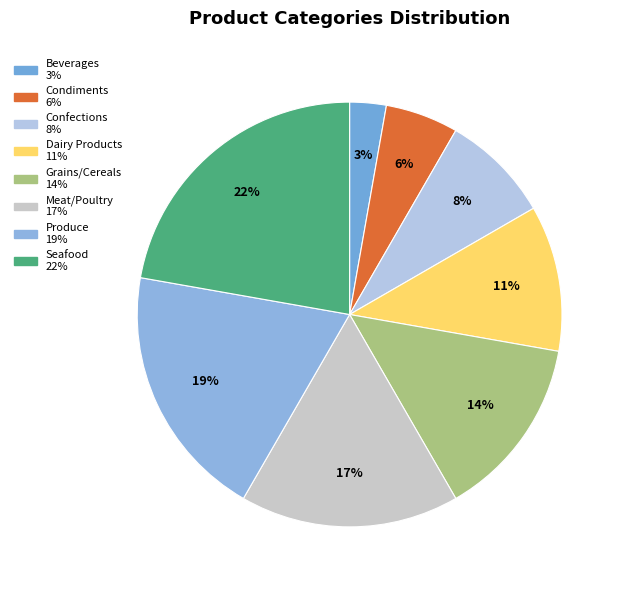

Between Dairy Products and Beverages, which is larger?

Dairy Products